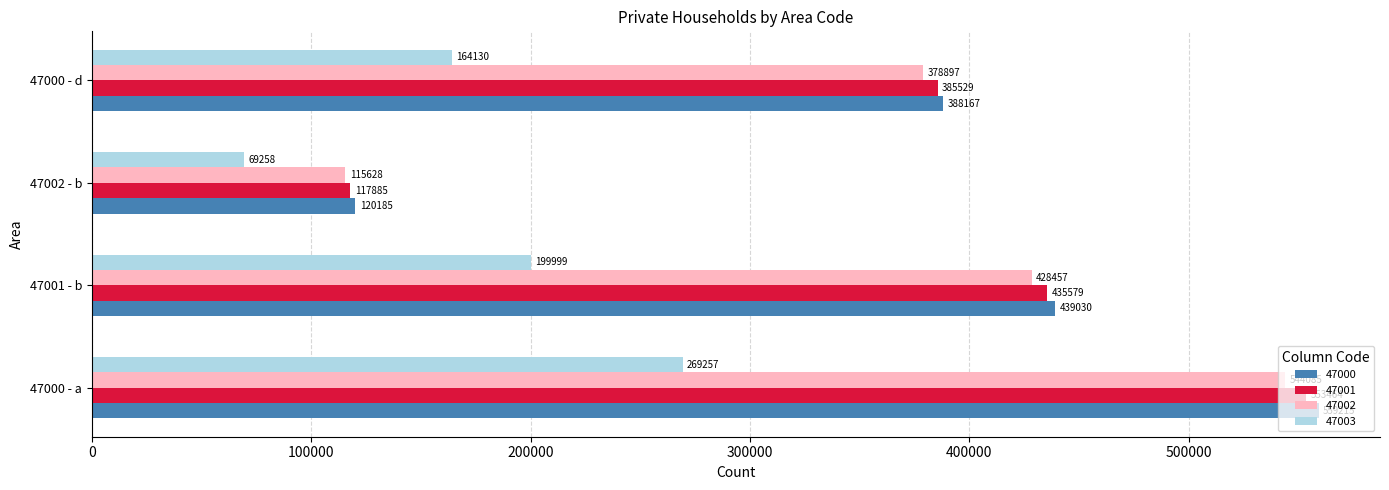

What is the sum of all 47000 values?

1506597